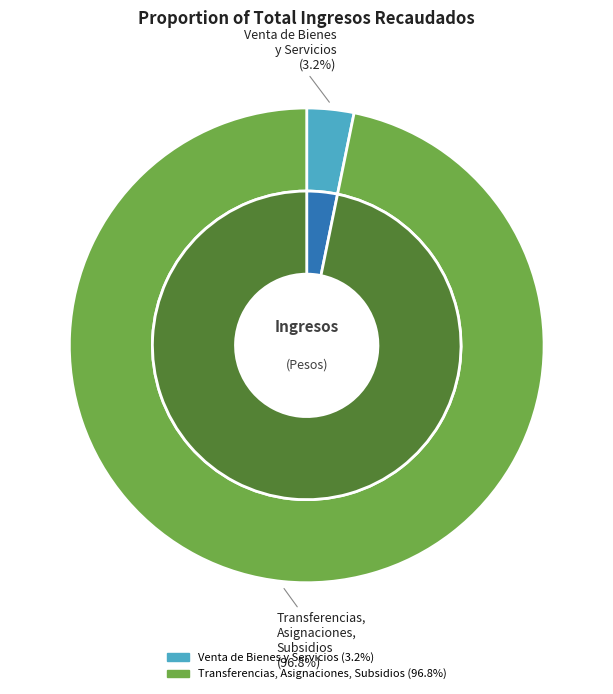

Count the number of slices in the pie.

2